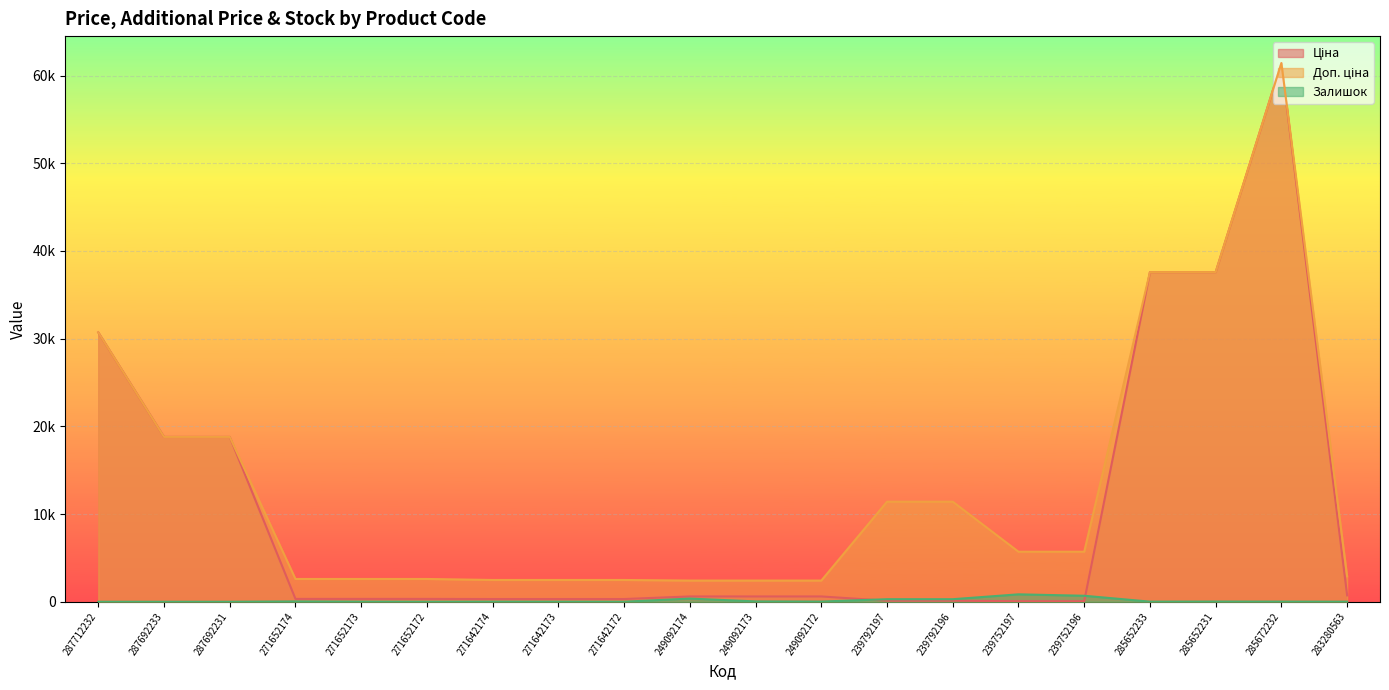

Between 271642173 and 239792197, which series saw the biggest shift?

Доп. ціна